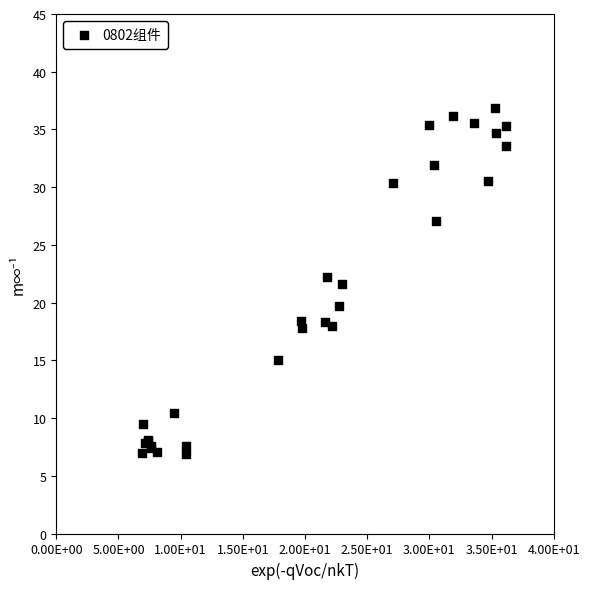

What Y value in the scatter plot is closest to 21?

21.6